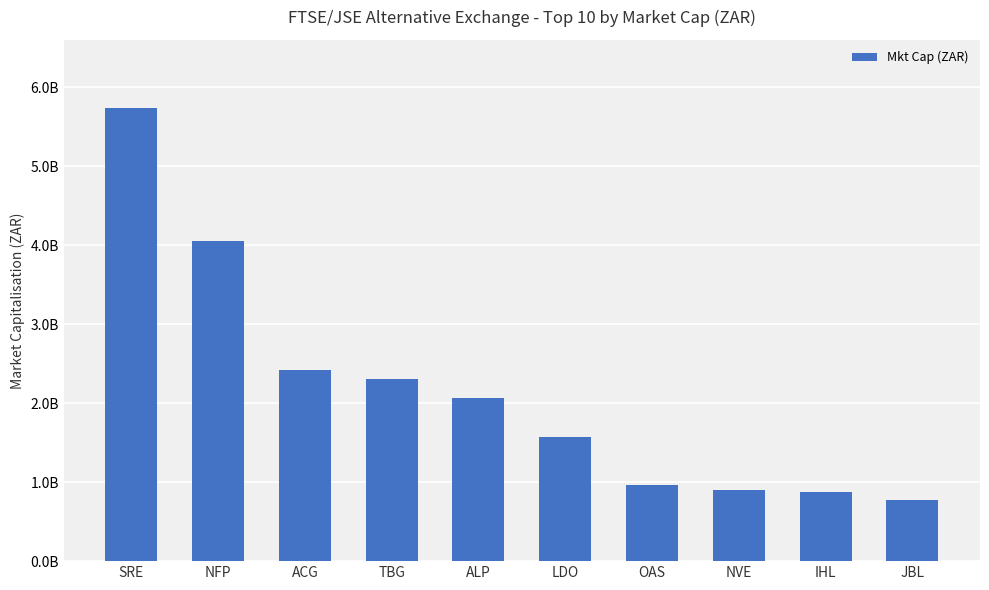

Rank the categories by value from lowest to highest.

JBL, IHL, NVE, OAS, LDO, ALP, TBG, ACG, NFP, SRE